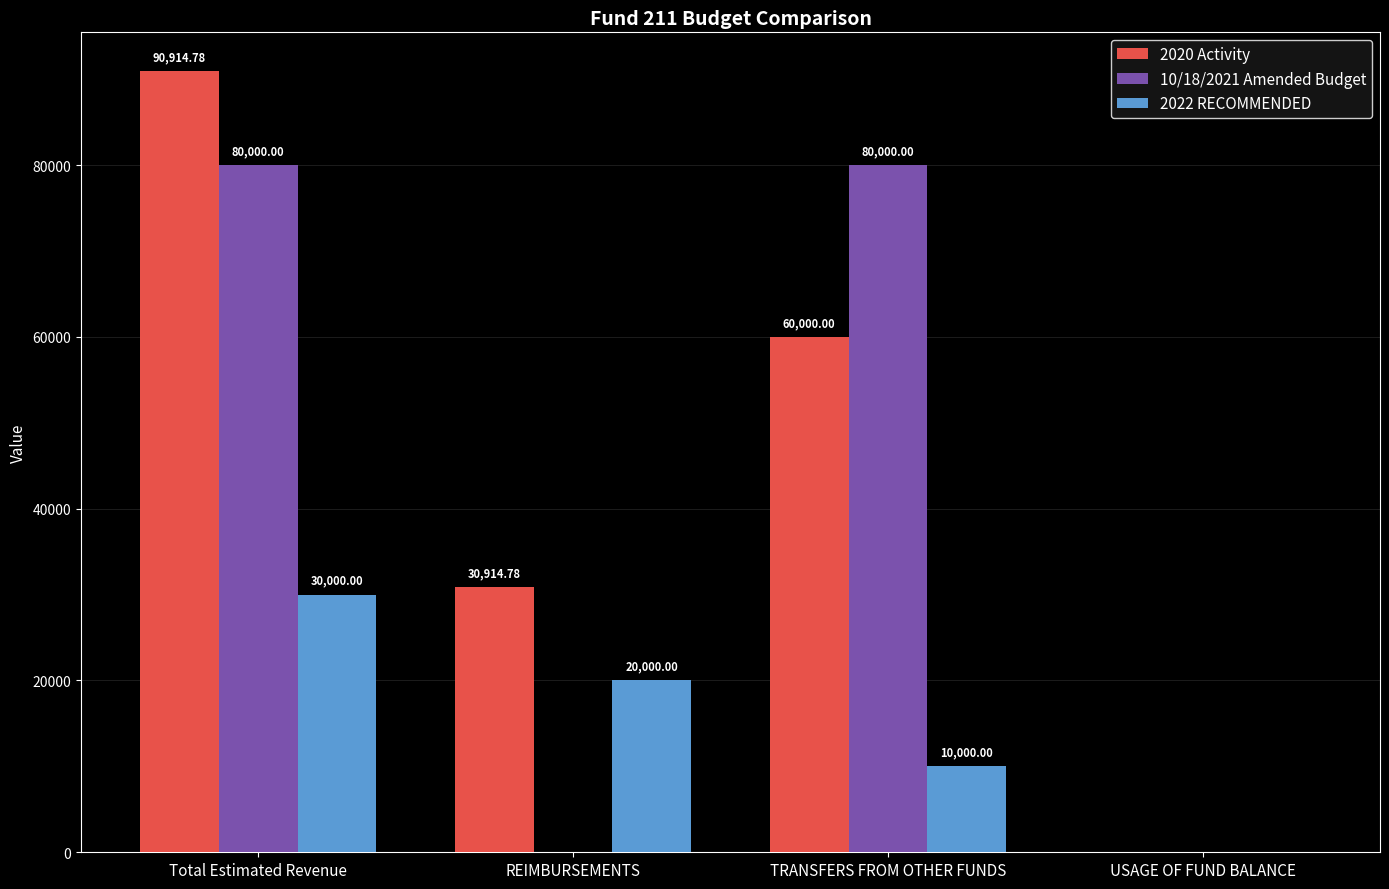

How many data points does each series have?

4